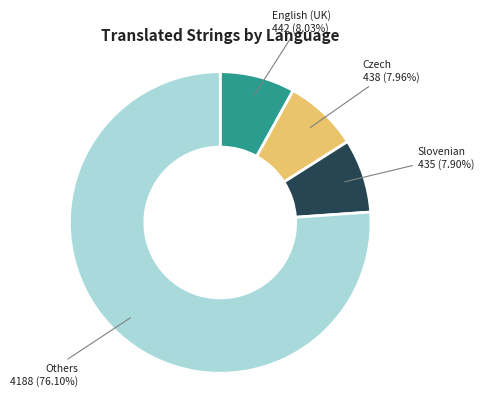

How many slices are in this pie chart?

4